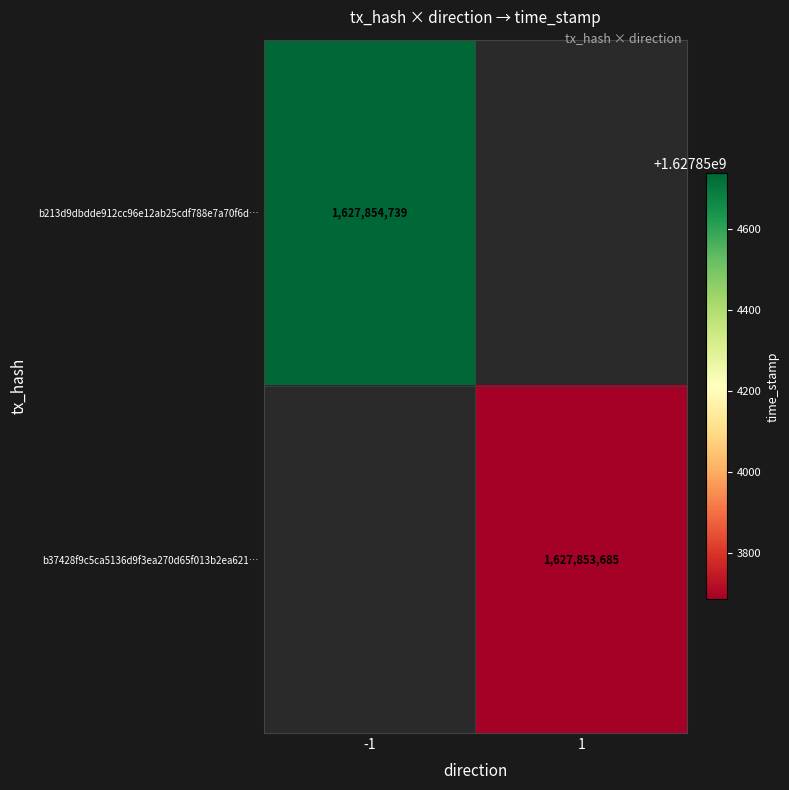

Rank the series by their average value, from lowest to highest.

b37428f9c5ca5136d9f3ea270d65f013b2ea621, b213d9dbdde912cc96e12ab25cdf788e7a70f6d